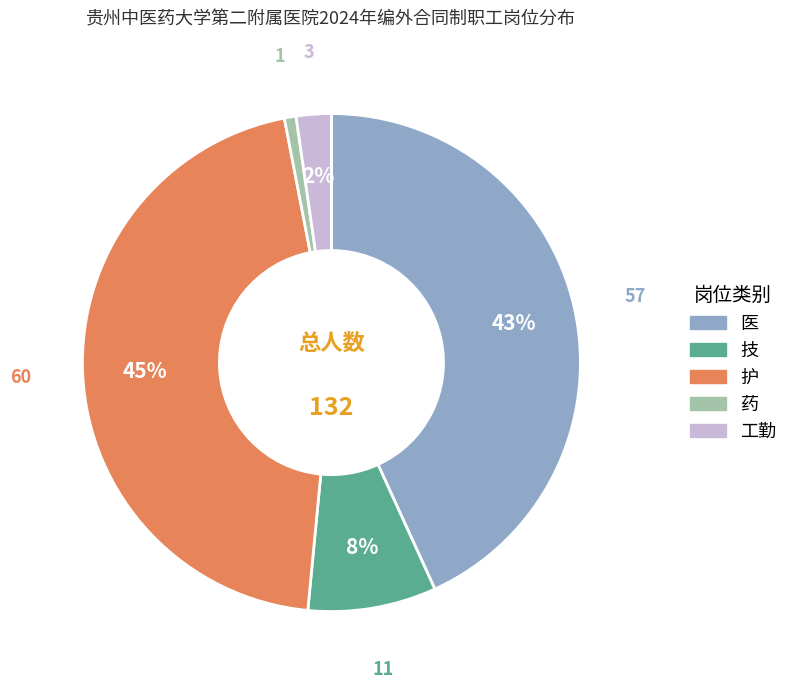

Rank the categories by value from highest to lowest.

护, 医, 技, 工勤, 药